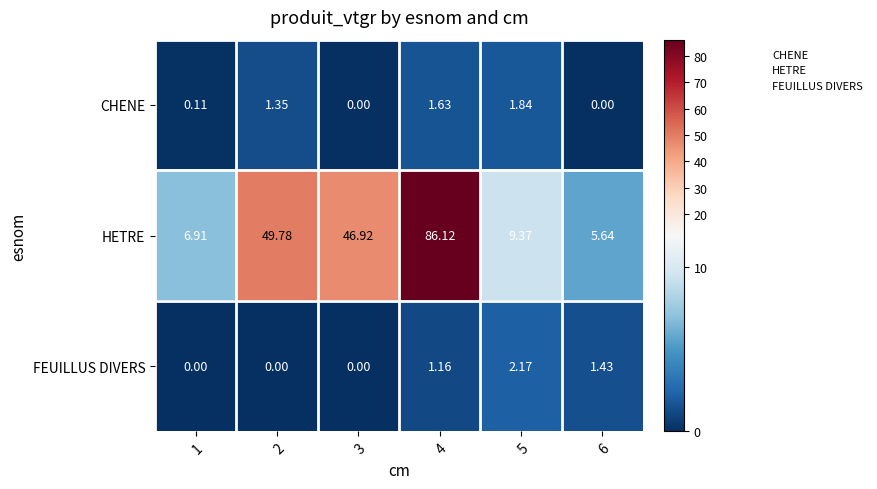

Rank the series by their maximum value, from lowest to highest.

CHENE, FEUILLUS DIVERS, HETRE